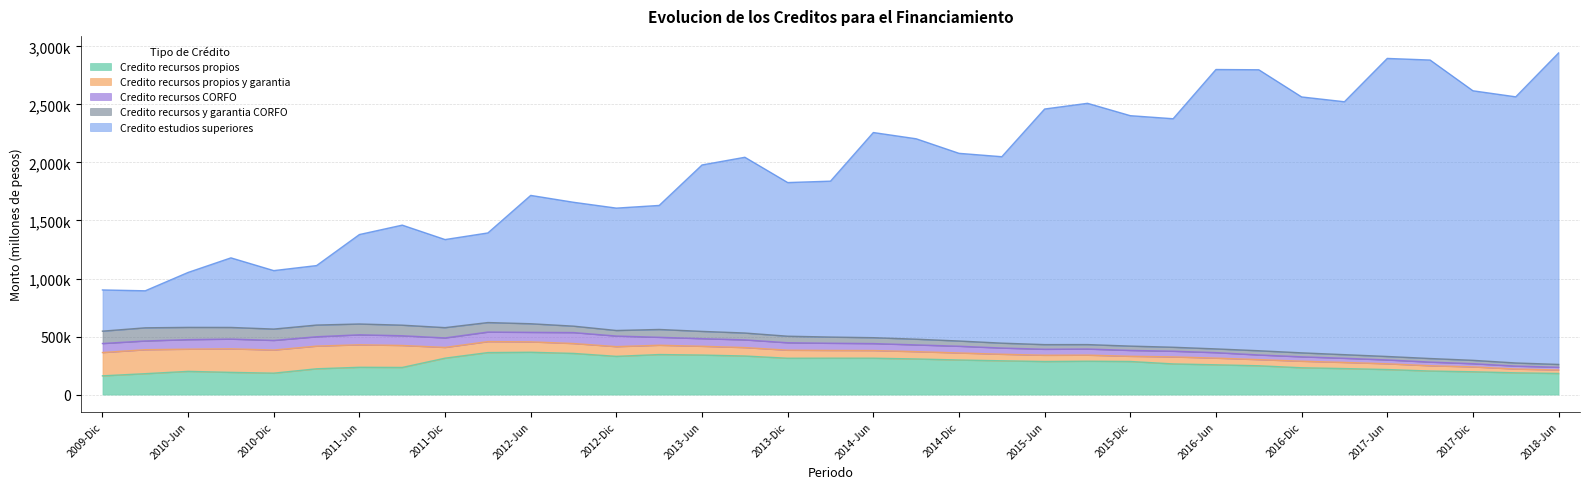

Which has a higher value, 2015-Sep or 2014-Dic?

2014-Dic